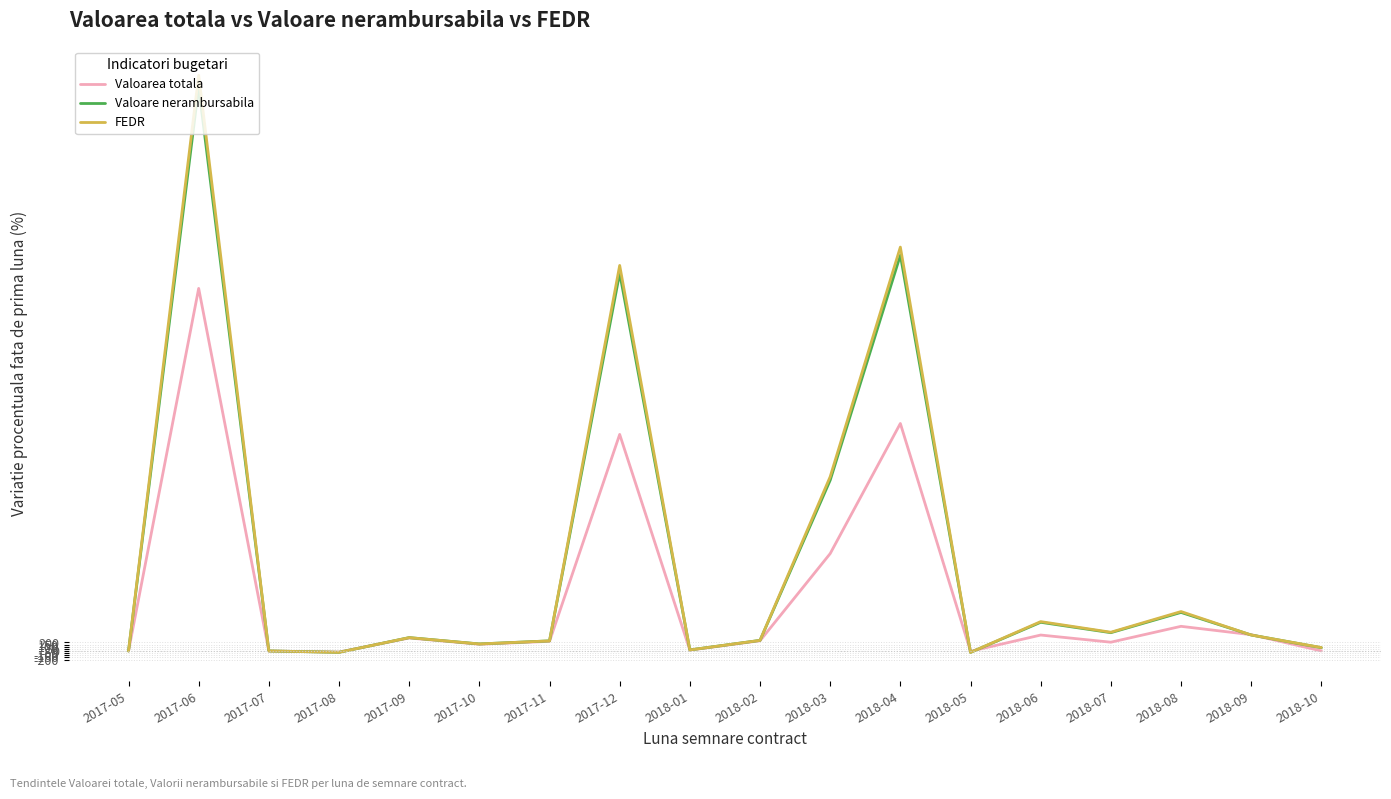

What is the difference between the Valoarea totala values at 2017-11 and 2017-12?

4857.1